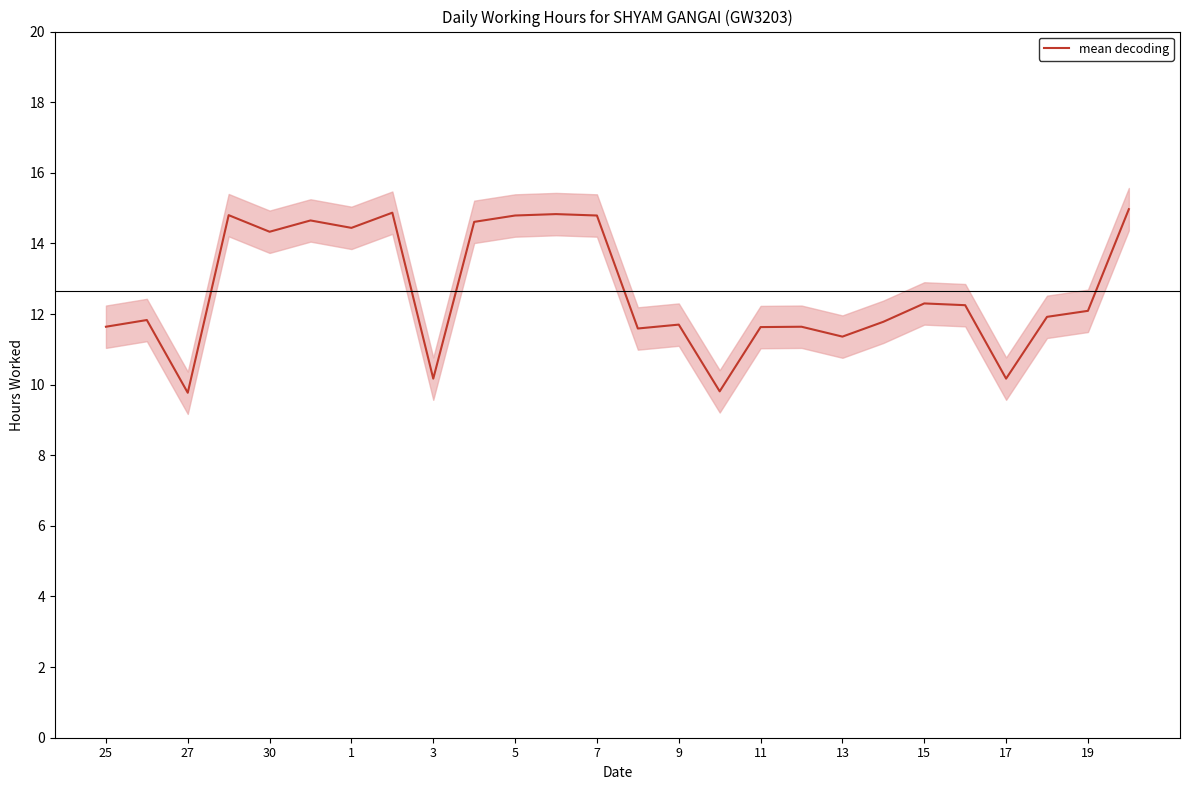

True or false: there are more than 0 points higher than both neighbors.

True